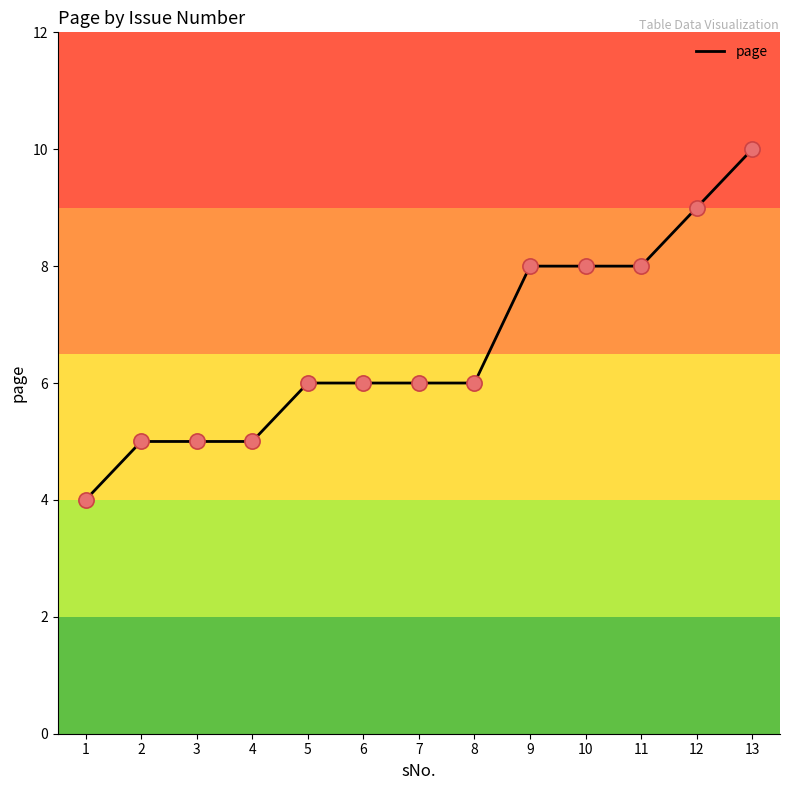

Which has a higher value, 1 or 6?

6